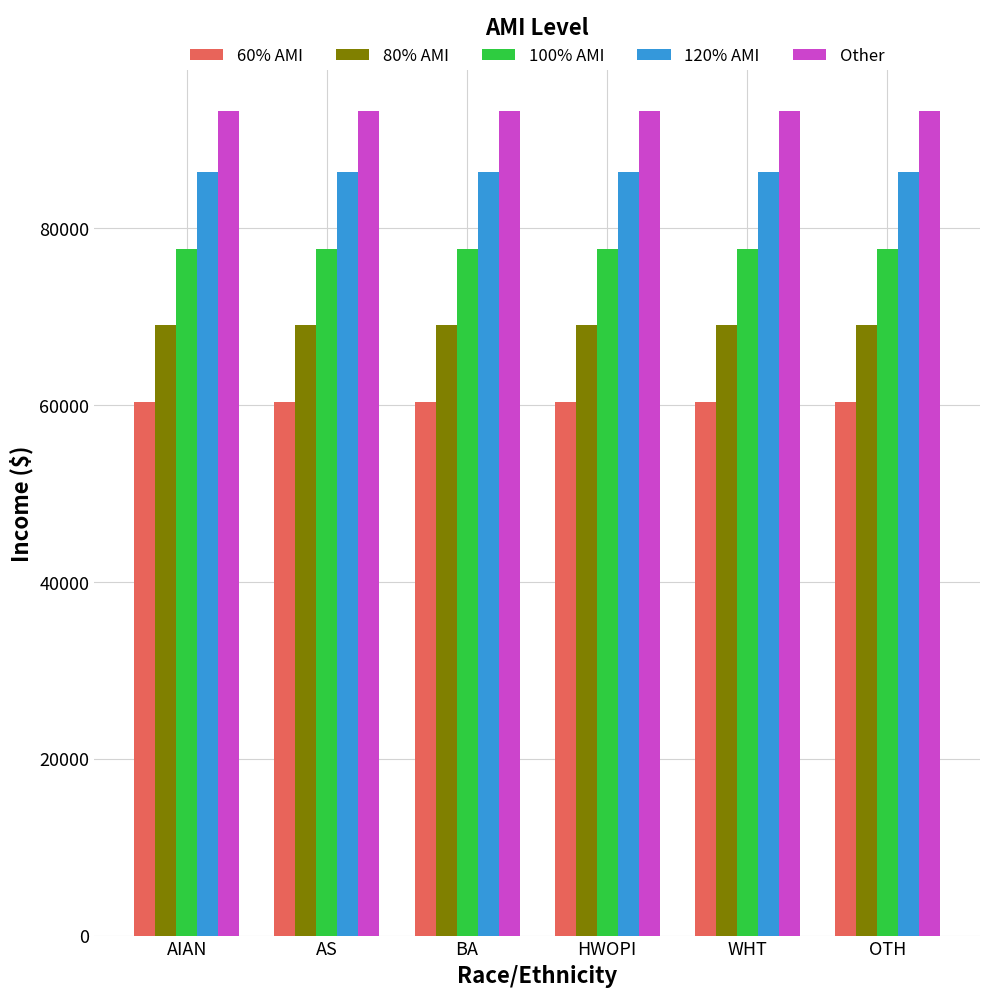

Count the number of data series in this chart.

5